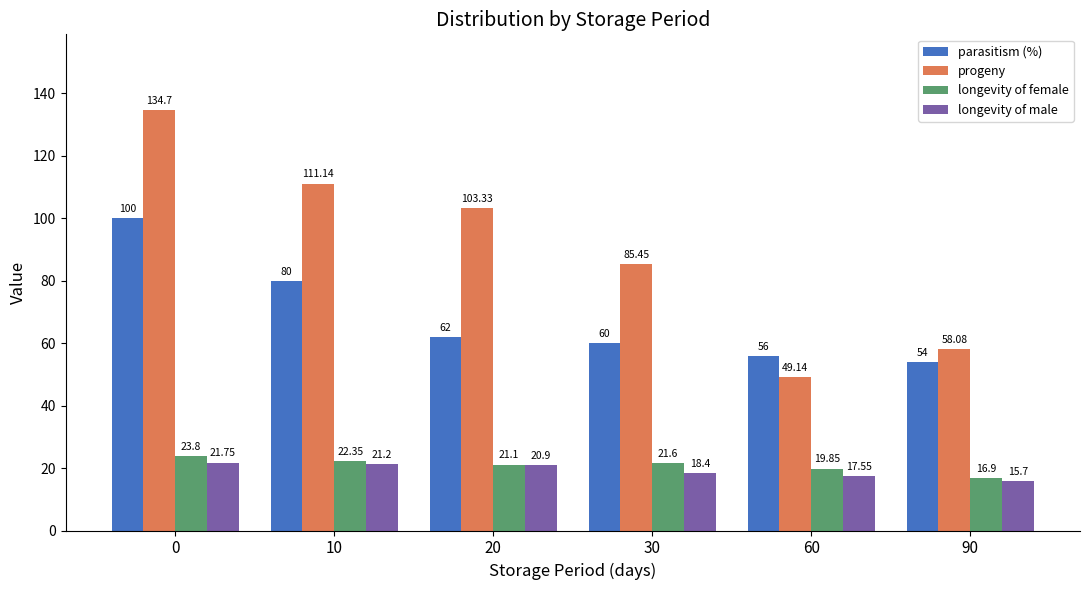

The progeny series shows 76.7 at 0. True or false?

False